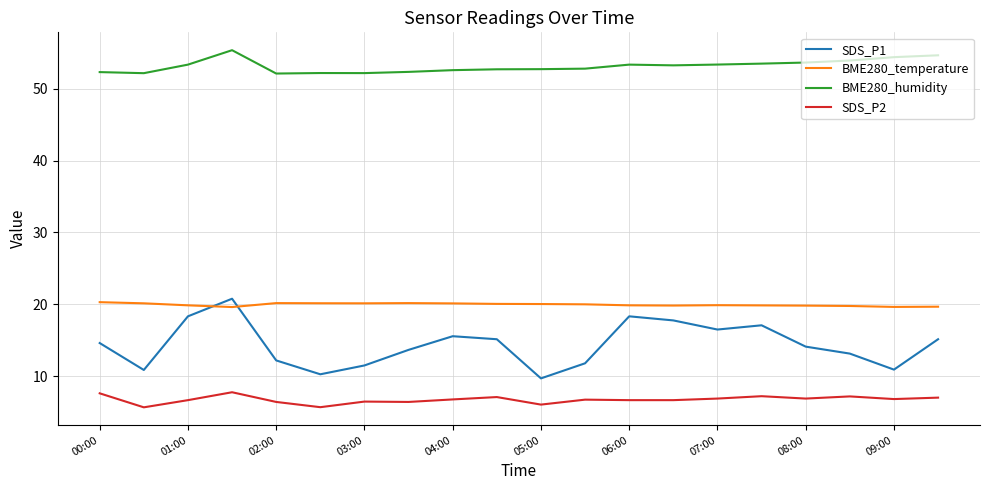

In BME280_temperature, how many points are higher than both neighbors (excluding endpoints)?

3